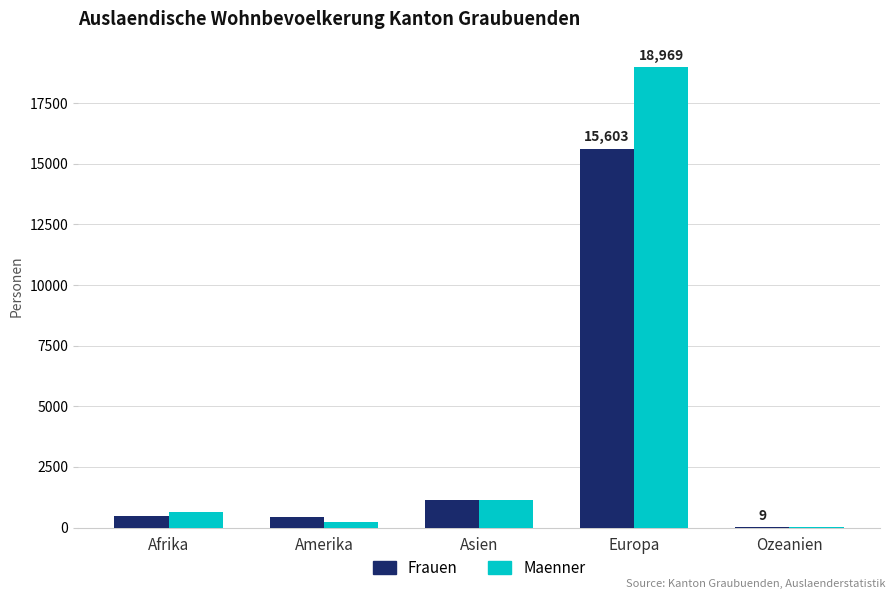

True or false: Maenner has a value of 627 at Afrika.

True